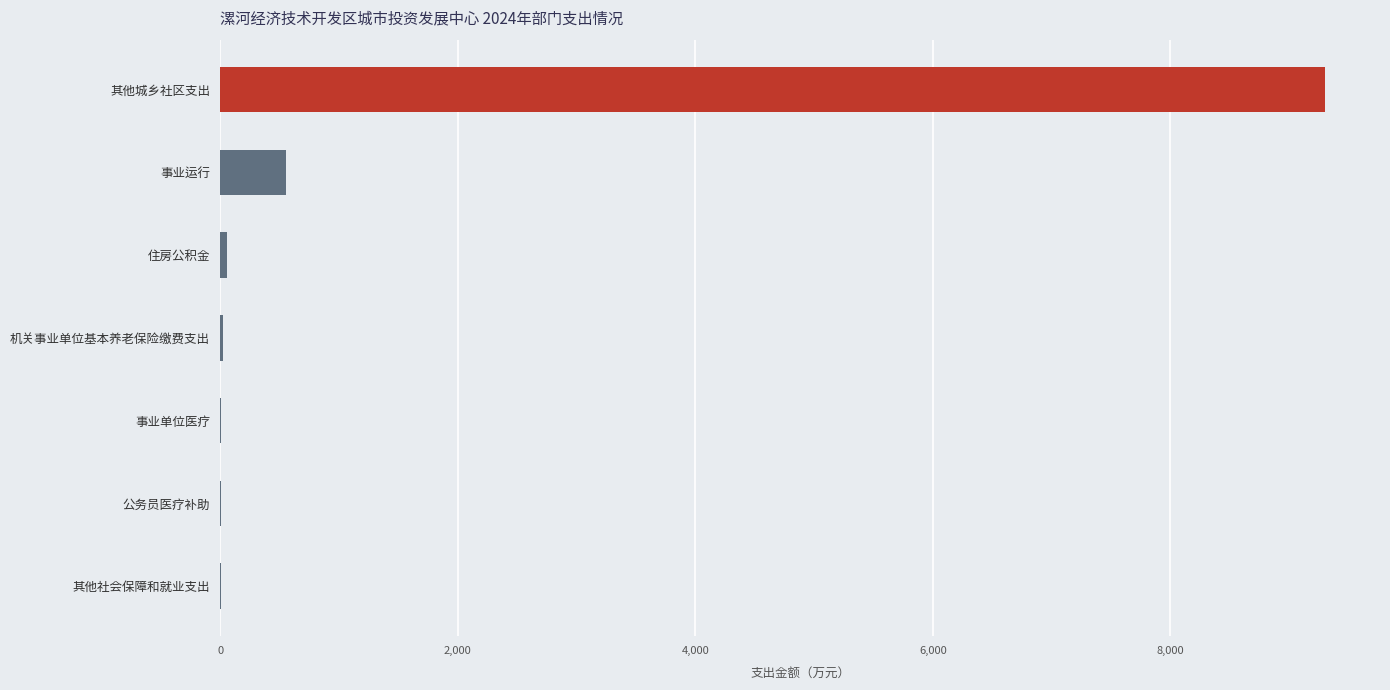

What is the sum of all values?

9941